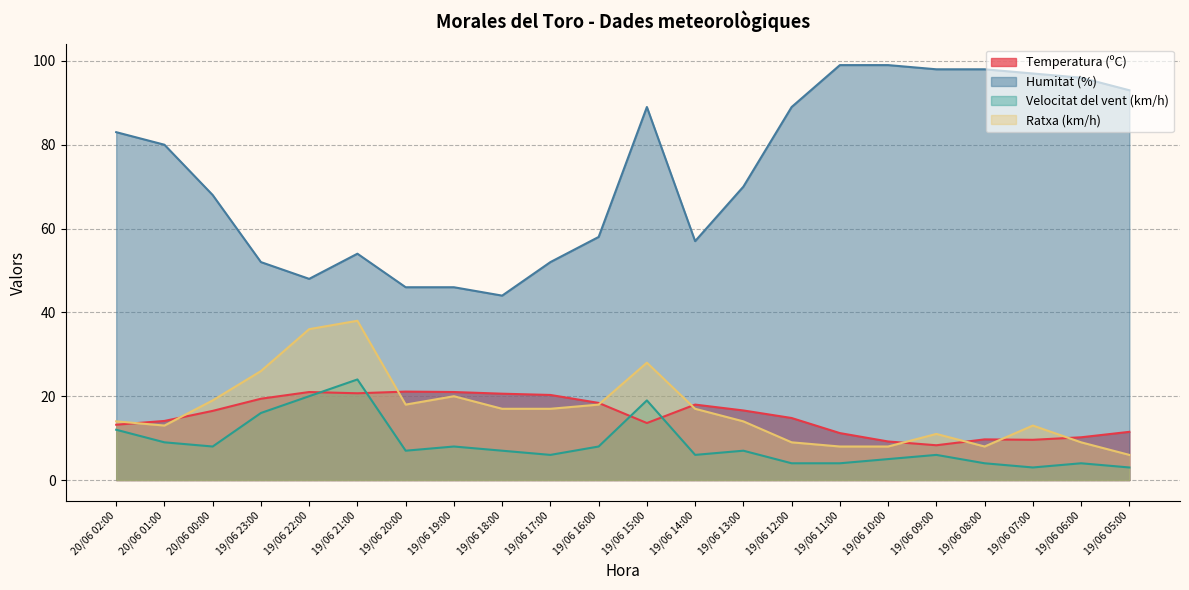

Between 19/06 21:00 and 19/06 06:00, which is larger?

19/06 21:00